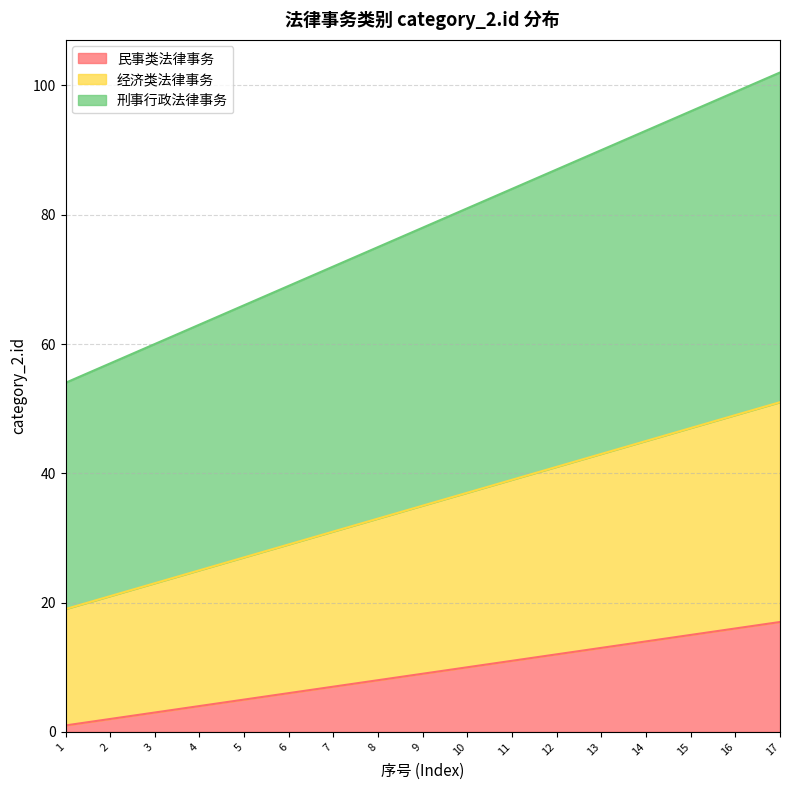

Reading left to right, transcribe all the data shown in this chart.

民事类法律事务: 1=1	2=2	3=3	4=4	5=5	6=6	7=7	8=8	9=9	10=10	11=11	12=12	13=13	14=14	15=15	16=16	17=17
经济类法律事务: 1=19	2=21	3=23	4=25	5=27	6=29	7=31	8=33	9=35	10=37	11=39	12=41	13=43	14=45	15=47	16=49	17=51
刑事行政法律事务: 1=54	2=57	3=60	4=63	5=66	6=69	7=72	8=75	9=78	10=81	11=84	12=87	13=90	14=93	15=96	16=99	17=102